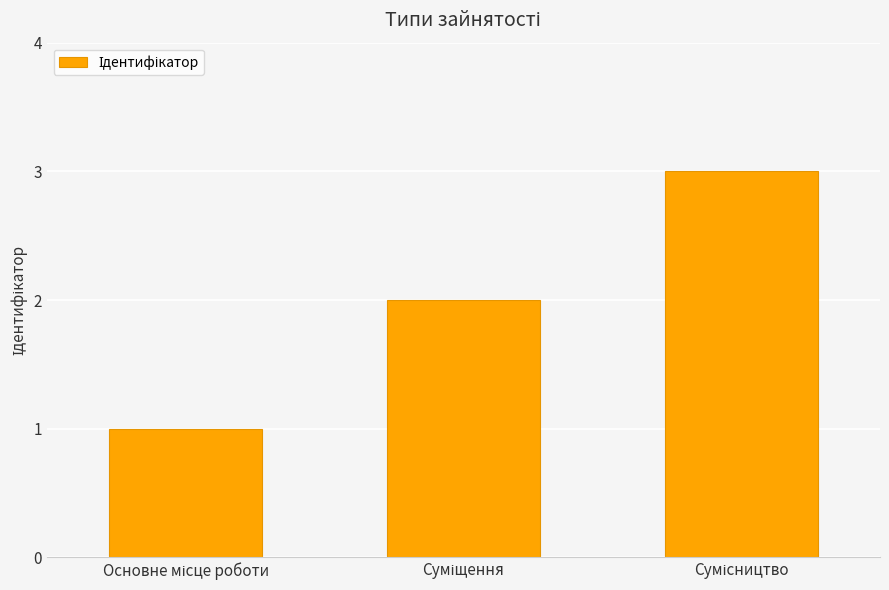

What is the greatest value displayed?

3